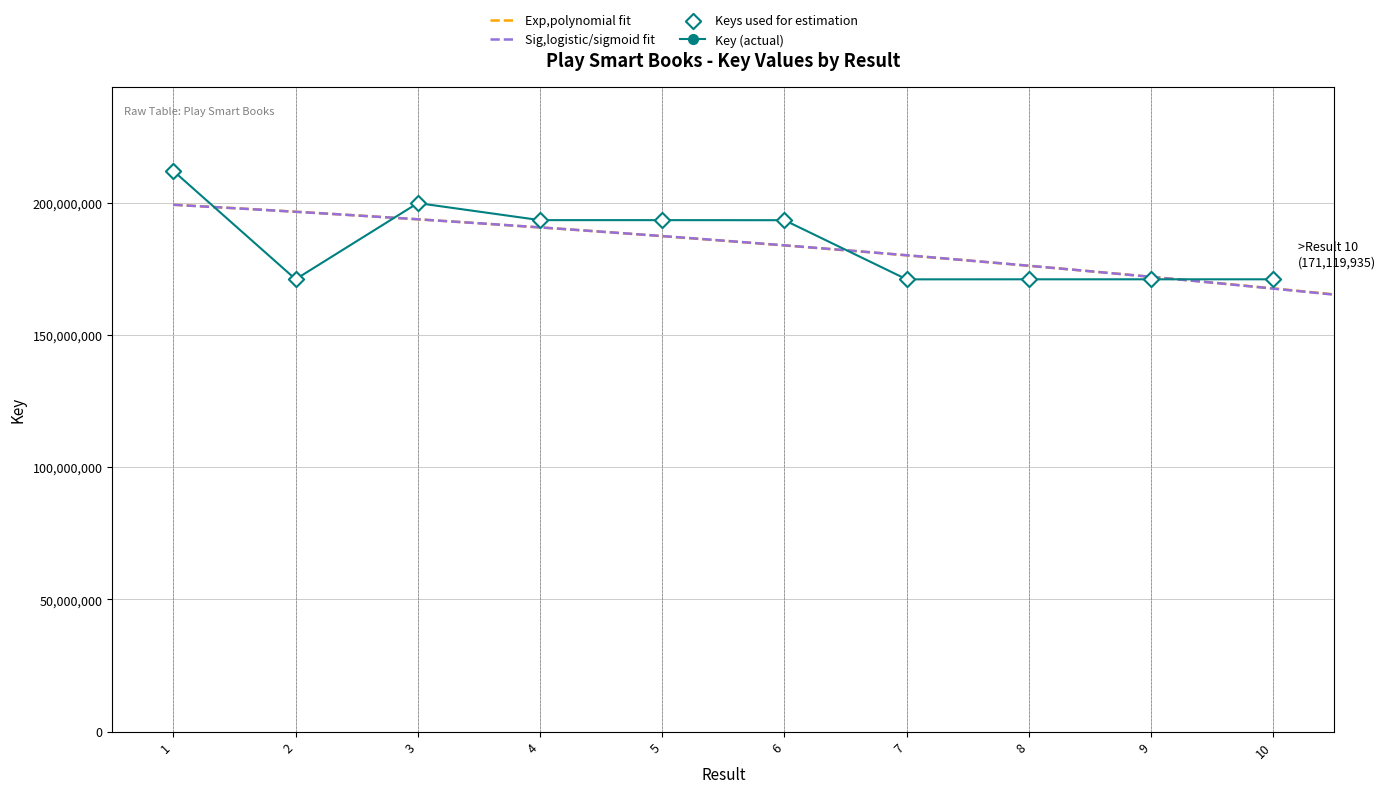

Which has a higher value, 5 or 1?

1